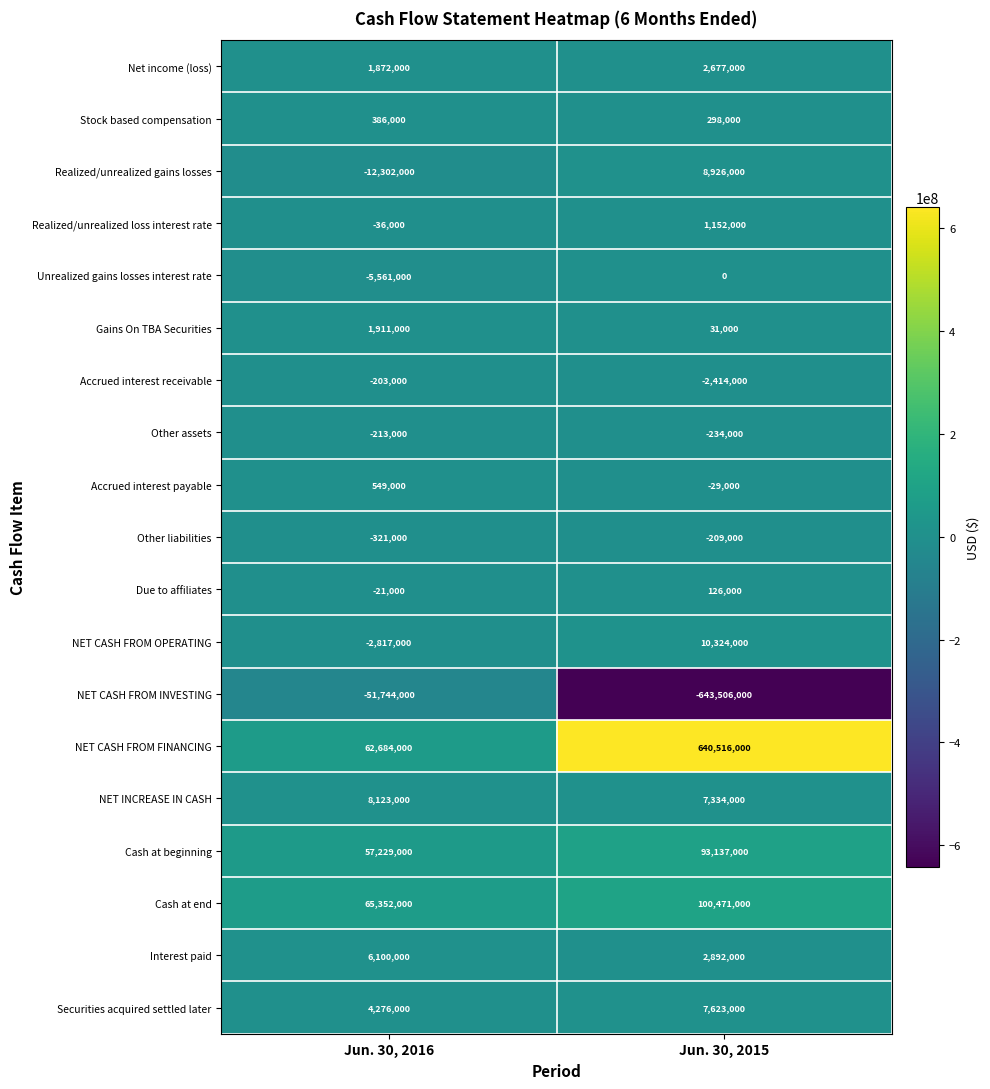

What is the sum of all Realized/unrealized gains losses values?

-3376000